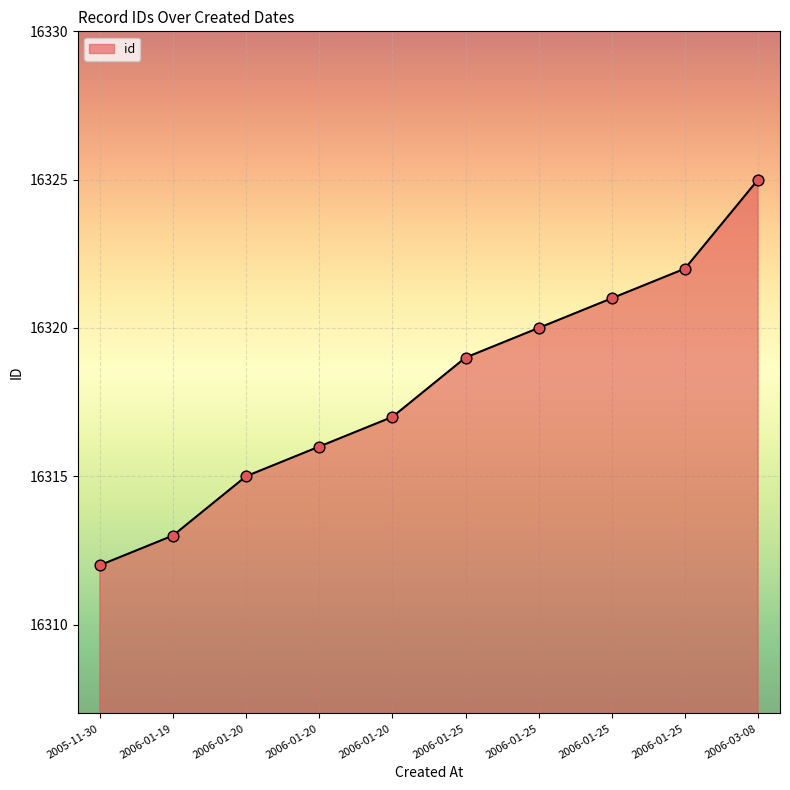

How many lines are shown in the chart?

1